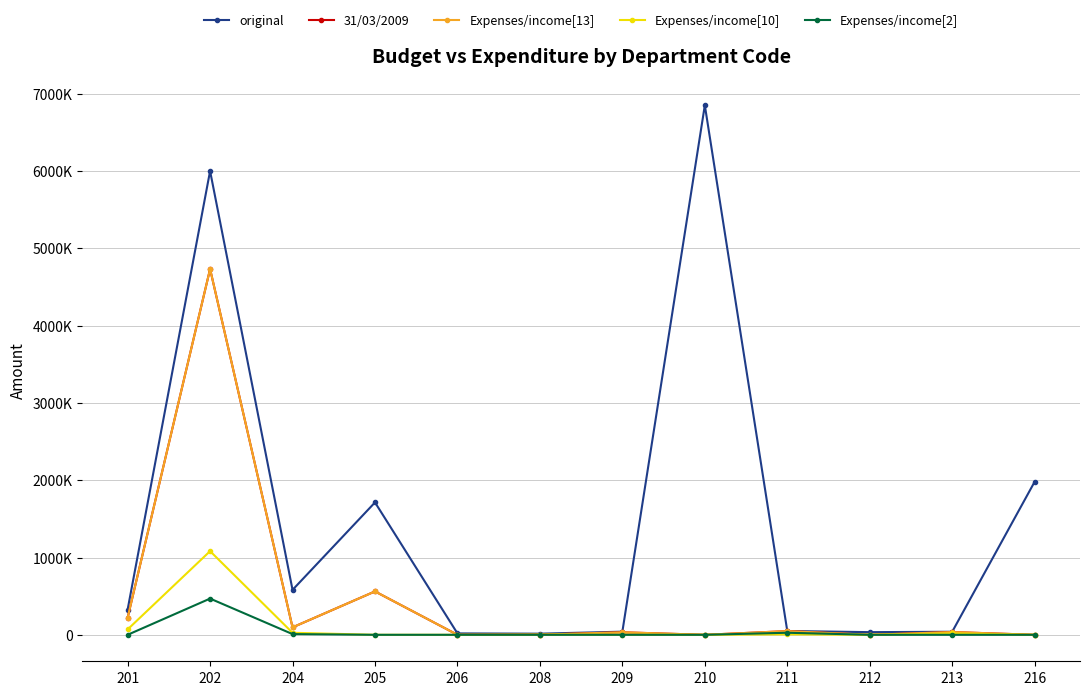

Which label corresponds to the smallest value in the chart?

206